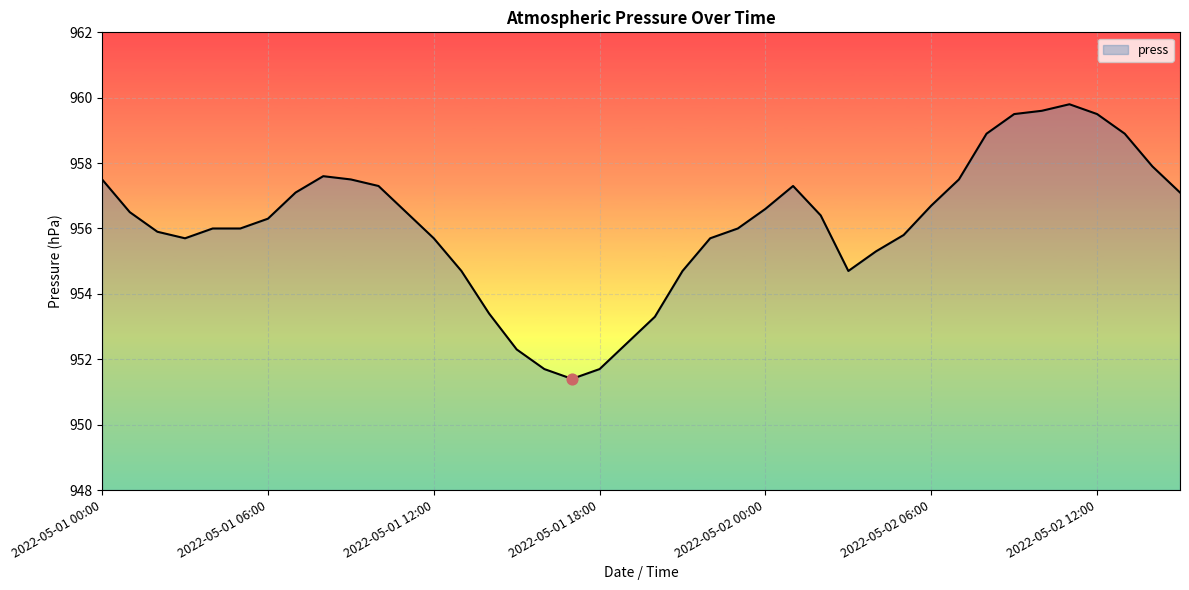

What is the minimum value shown in the chart?

951.4